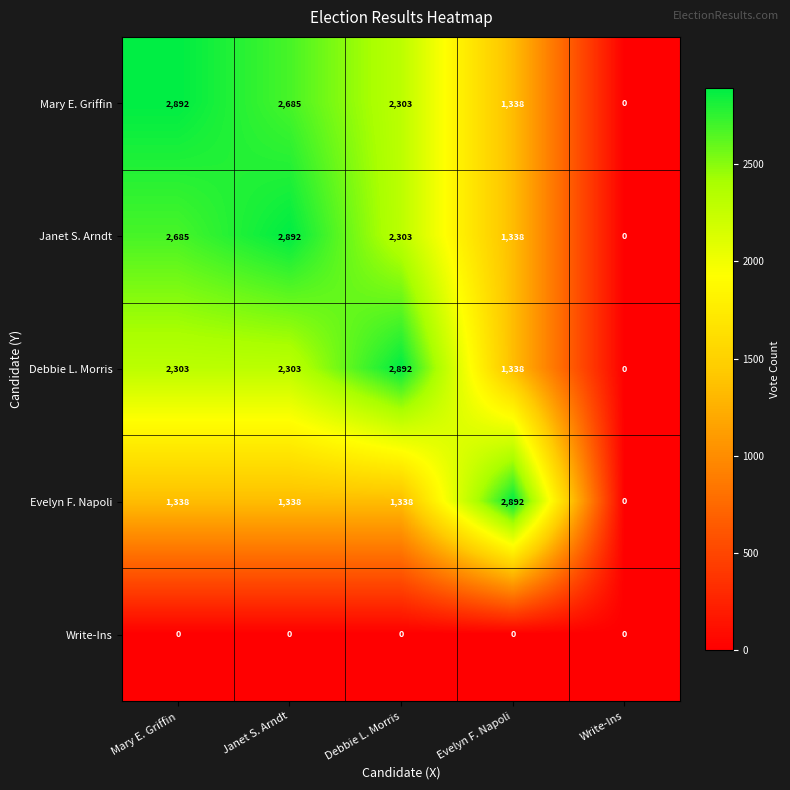

Where is Mary E. Griffin nearest to the value 1446?

Evelyn F. Napoli